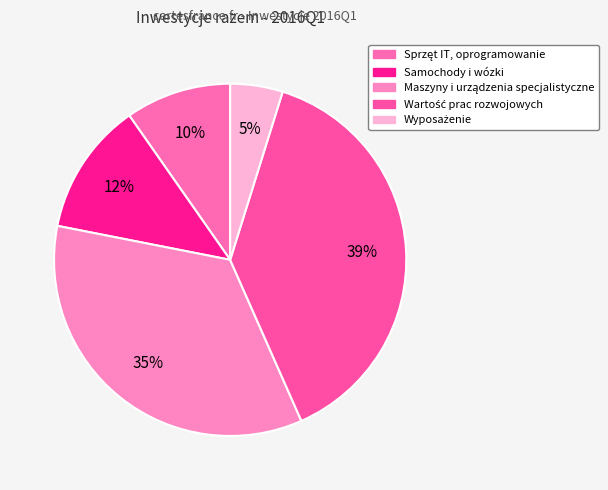

What percentage is the Wyposażenie slice, to the nearest percent?

5%